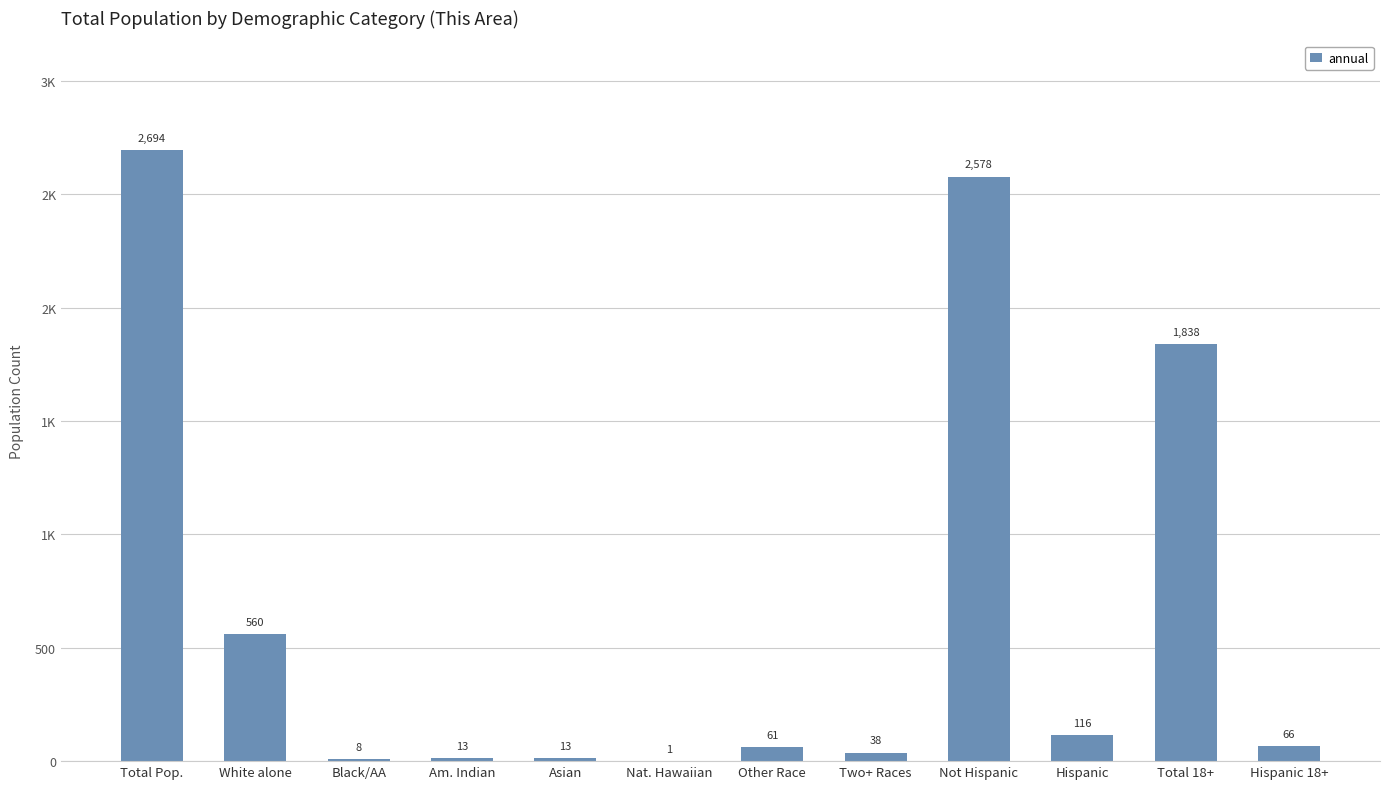

At which label does the data first exceed 66?

Total Pop.